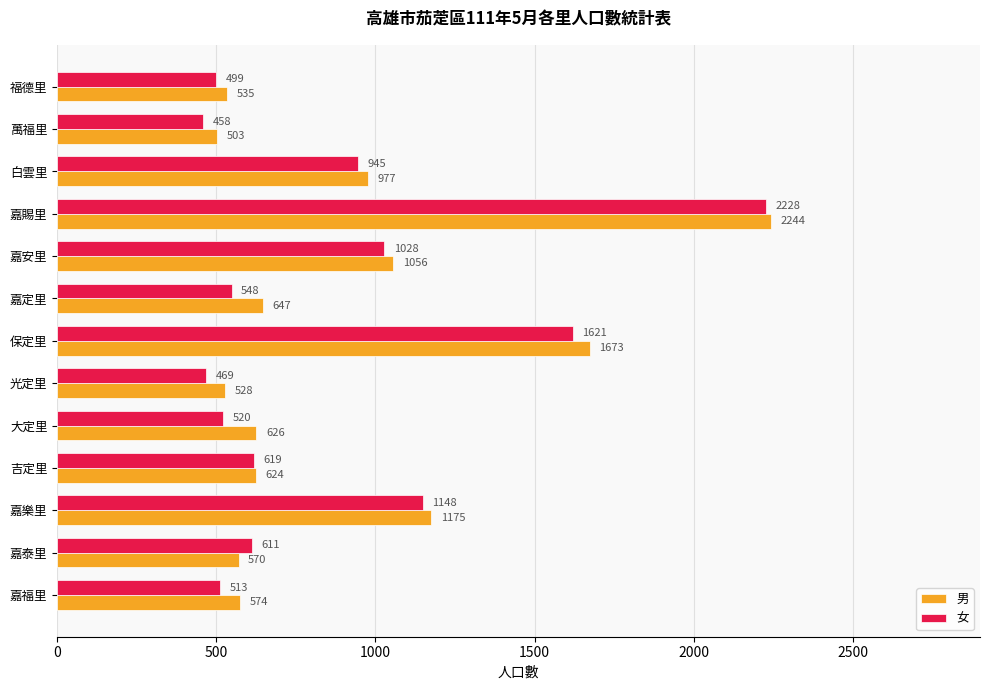

Which series has the widest spread of values?

女